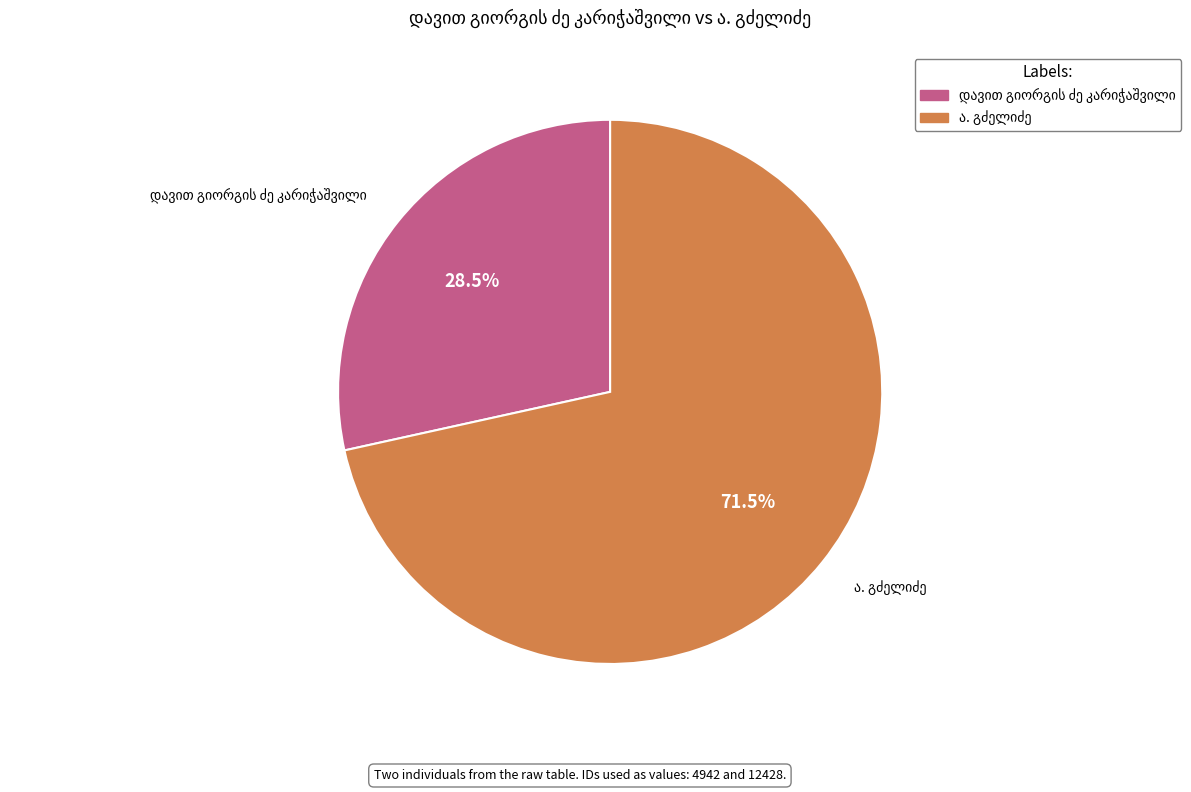

To the nearest percent, what percentage of the pie is ა. გძელიძე?

72%